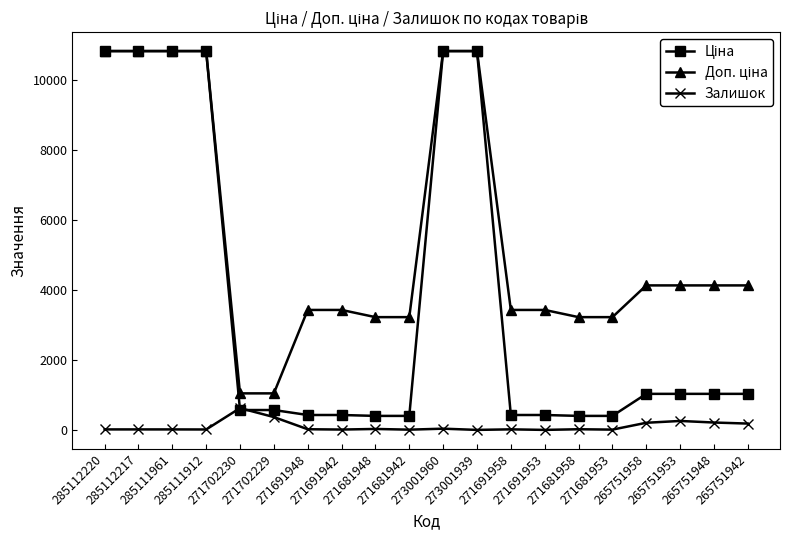

At how many categories does at least one series exceed 5701?

6